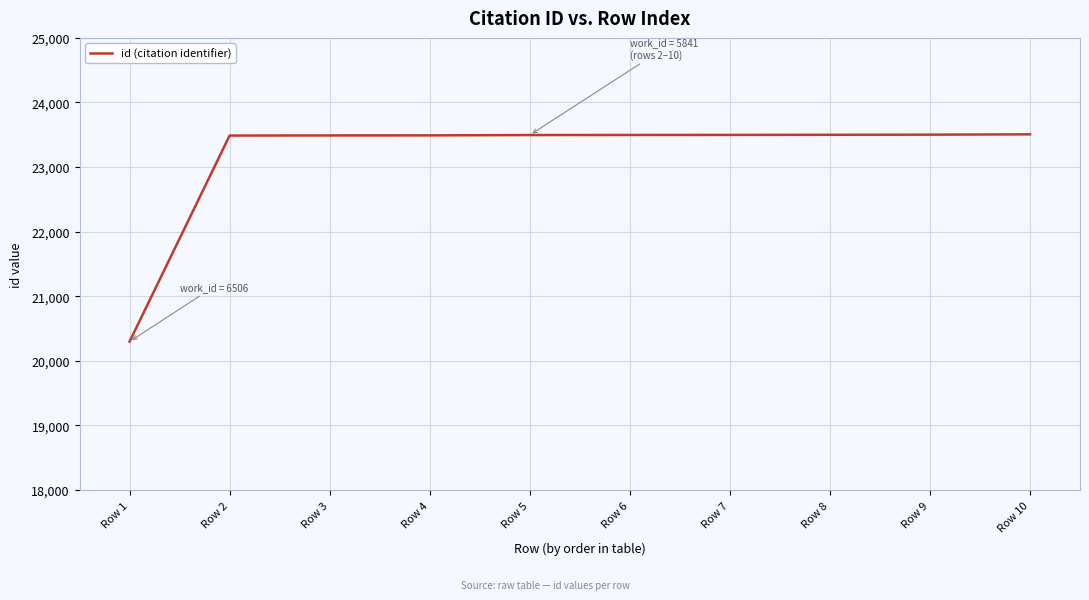

Which has a higher value, Row 9 or Row 1?

Row 9